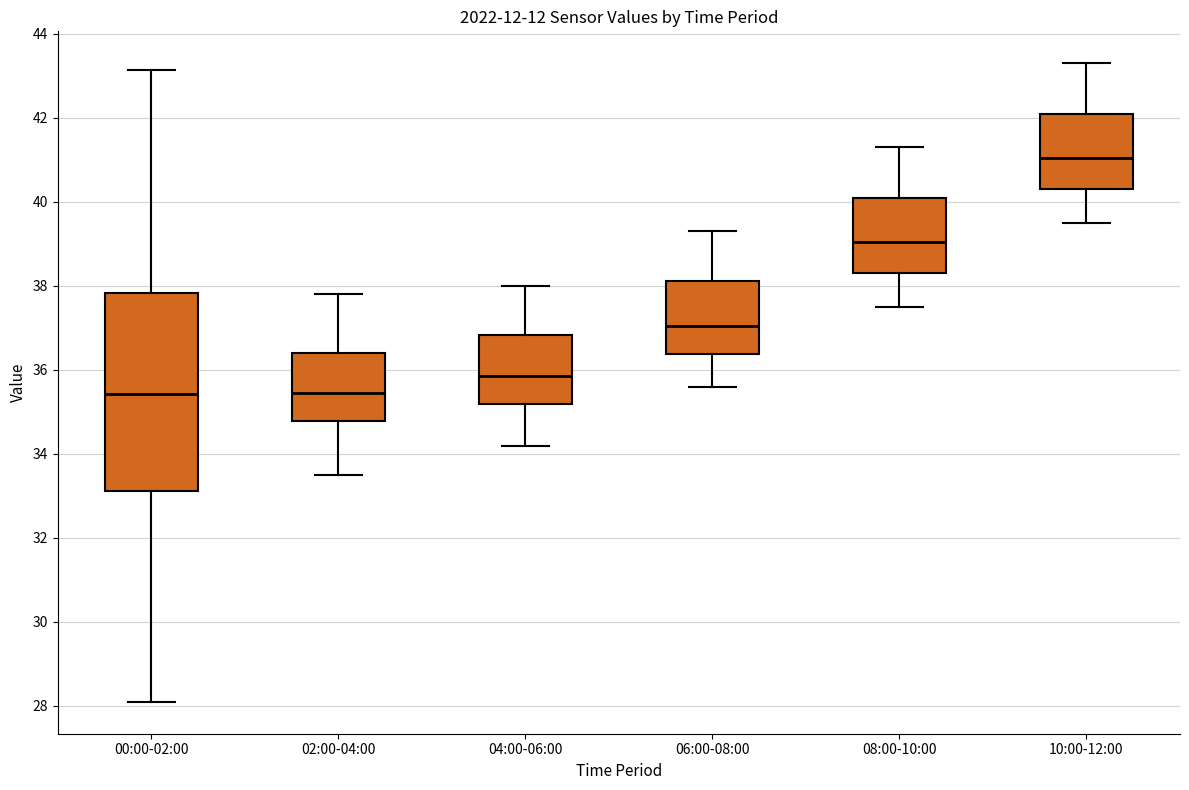

Reading left to right, transcribe this box plot: for each box, give where its median line is, the range the box spans, and where its two whiskers end, as read against the y-axis. The values are not printed on the chart, so give them approximately, as read against the axis.

00:00-02:00: median 35.4, box 33.2 to 37.8, whiskers 28.2 to 43.2
02:00-04:00: median 35.4, box 34.8 to 36.4, whiskers 33.6 to 37.8
04:00-06:00: median 35.8, box 35.2 to 36.8, whiskers 34.2 to 38.0
06:00-08:00: median 37.0, box 36.4 to 38.2, whiskers 35.6 to 39.4
08:00-10:00: median 39.0, box 38.4 to 40.2, whiskers 37.6 to 41.4
10:00-12:00: median 41.0, box 40.4 to 42.2, whiskers 39.6 to 43.4